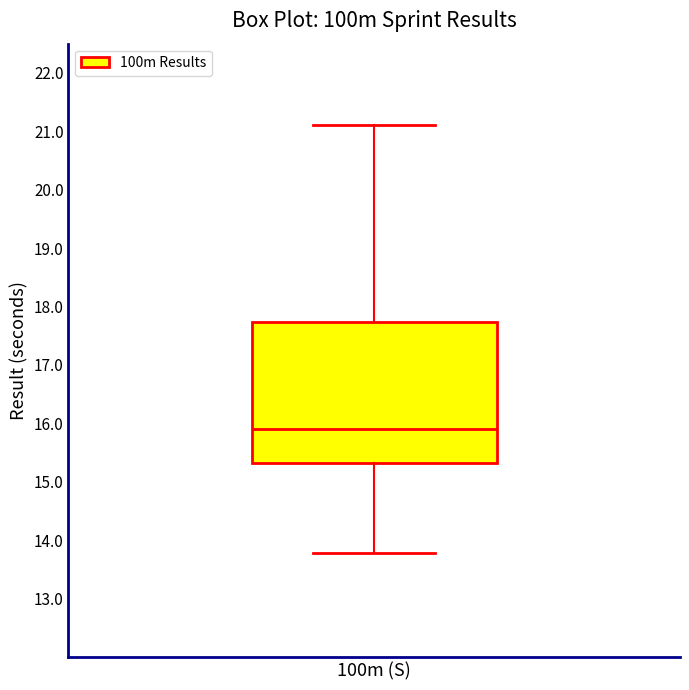

Where does the median line of the box for 100m (S) sit on the y-axis? The values are not printed on the chart, so give them approximately, as read against the axis.

15.9